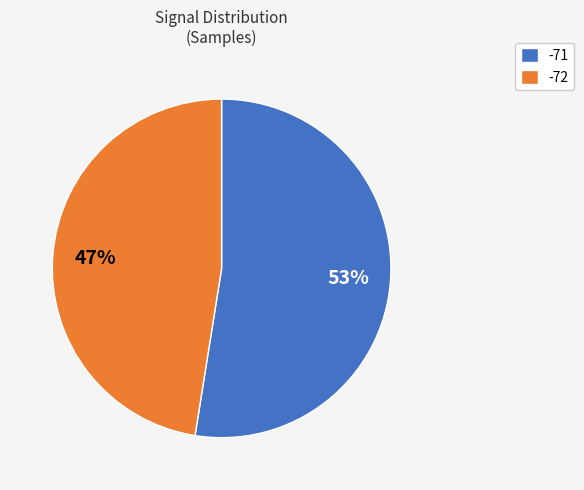

Which has a higher value, -71 or -72?

-71